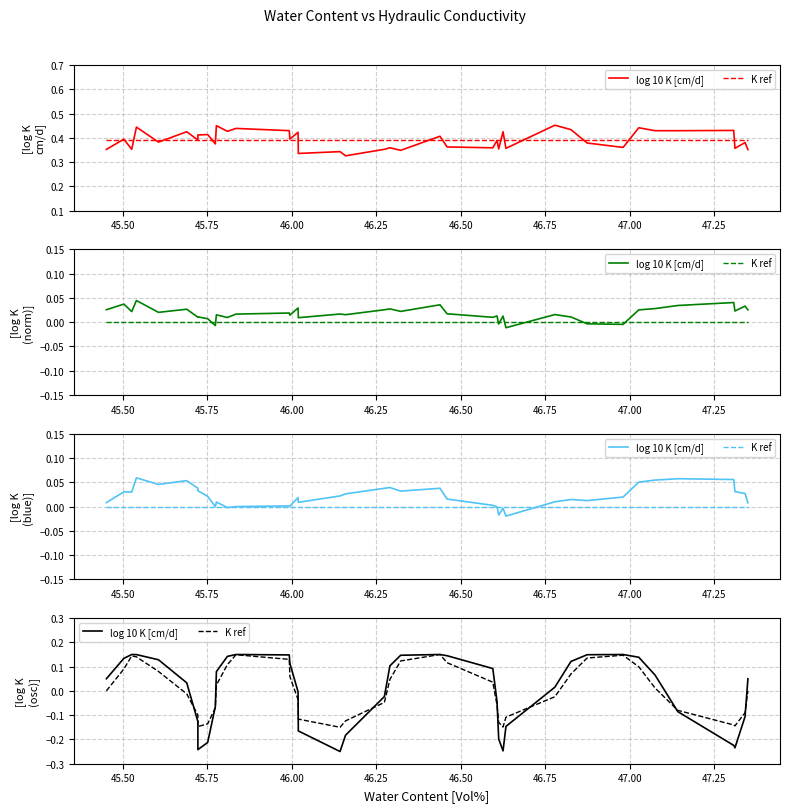

Reading left to right, what are all the values shown in this chart?

log 10 K [cm/d]: 0.1	0.1	0.1	0.1	0.1	0.0	-0.1	-0.2	-0.2	-0.1	0.1	0.1	0.1	0.1	0.1	-0.0	-0.2	-0.2	-0.2	-0.0	0.1	0.1	0.1	0.1	0.1	-0.0	-0.2	-0.2	-0.1	0.0	0.1	0.1	0.1	0.1	0.1	-0.1	-0.2	-0.2	-0.1	0.0
K ref: 0.0	0.1	0.1	0.1	0.1	-0.0	-0.1	-0.1	-0.1	-0.1	0.0	0.1	0.1	0.1	0.1	-0.0	-0.1	-0.1	-0.1	-0.0	0.0	0.1	0.1	0.1	0.0	-0.1	-0.1	-0.1	-0.1	-0.0	0.1	0.1	0.1	0.1	0.0	-0.1	-0.1	-0.1	-0.1	-0.0